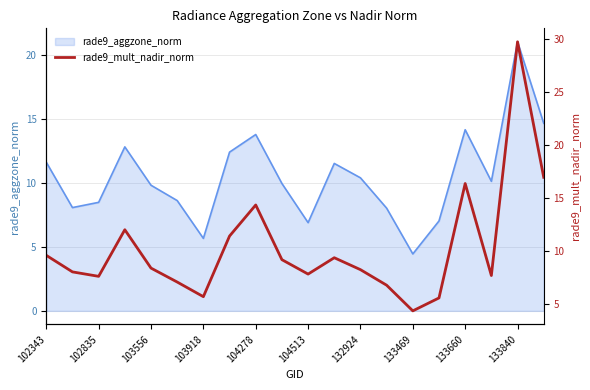

How many points are higher than both their immediate neighbors (excluding endpoints)?

5